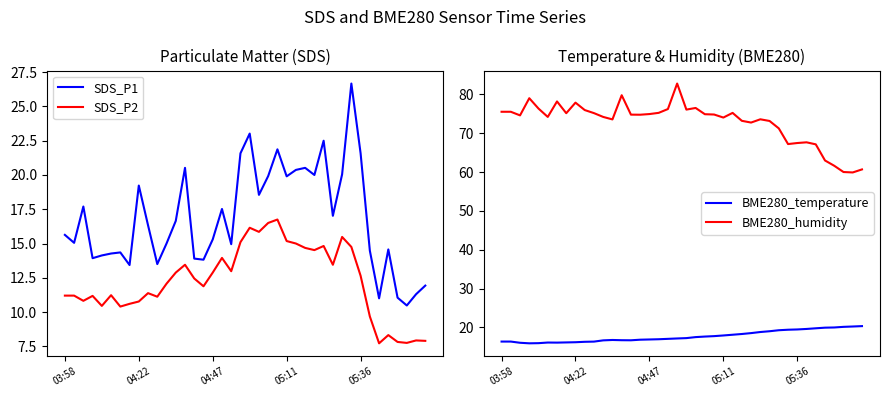

True or false: SDS_P2 and SDS_P1 cross at least once.

False